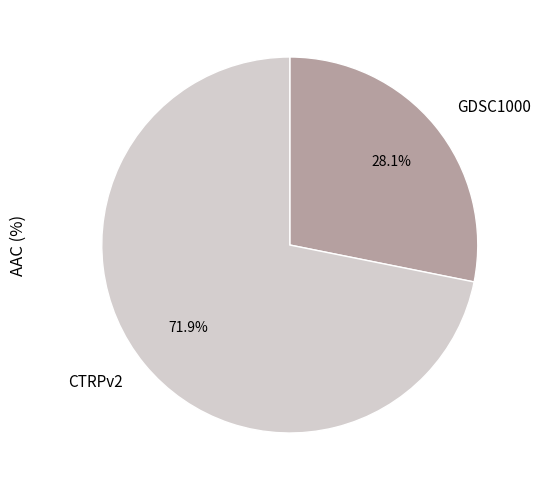

The GDSC1000 slice represents 22% of the pie. True or false?

False